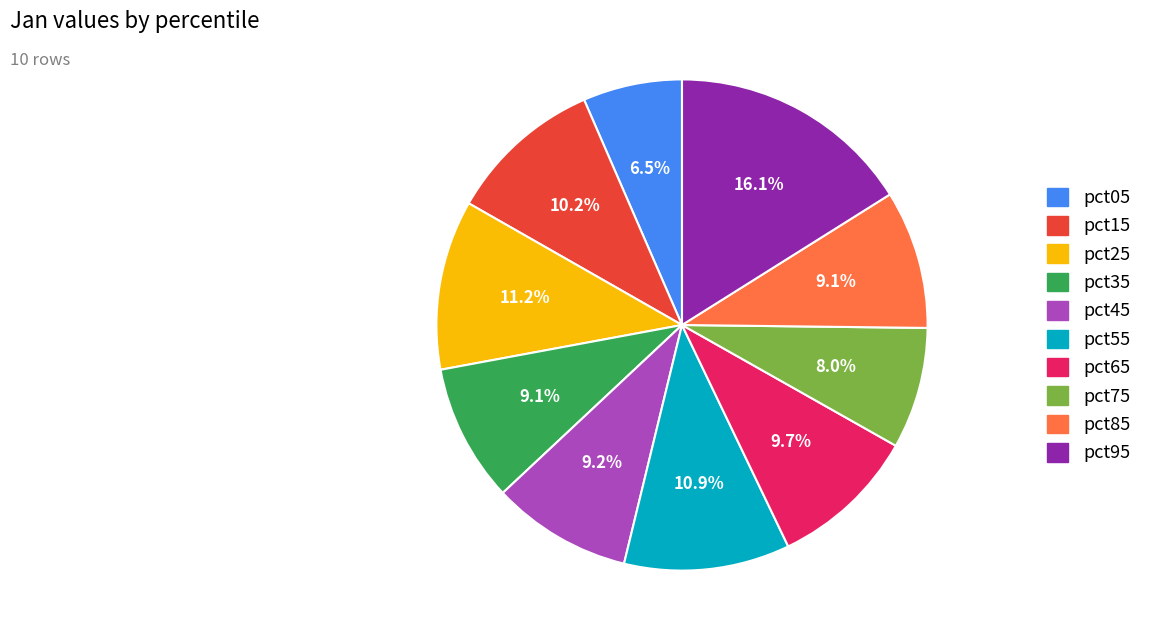

True or false: pct55 accounts for 11% of the total.

True